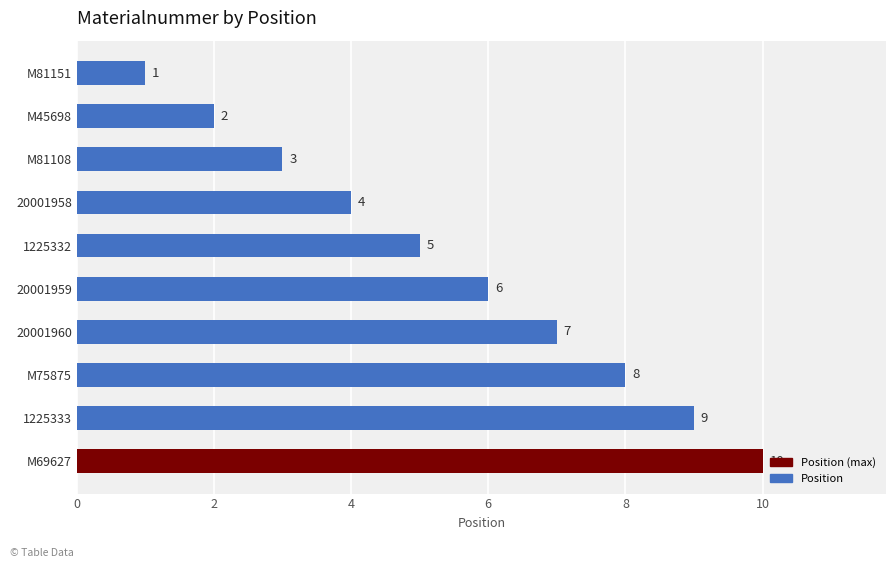

List the labels in order of value, largest first.

M69627, 1225333, M75875, 20001960, 20001959, 1225332, 20001958, M81108, M45698, M81151